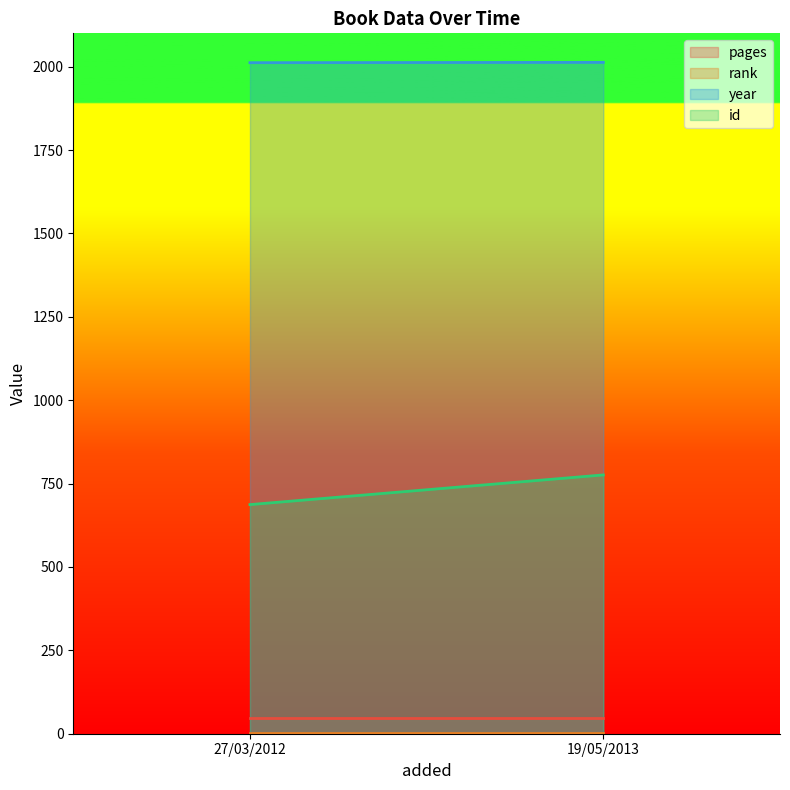

Reading right to left, extract all data points from this chart.

pages: 19/05/2013=48	27/03/2012=48
rank: 19/05/2013=1	27/03/2012=1
year: 19/05/2013=2013	27/03/2012=2012
id: 19/05/2013=776	27/03/2012=687